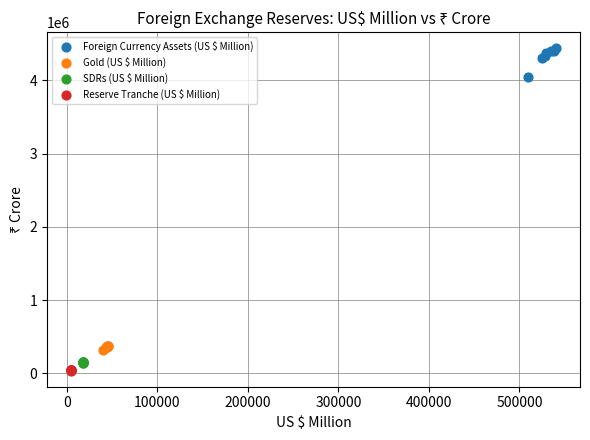

Which series has the widest spread of Y values?

Foreign Currency Assets (US $ Million)